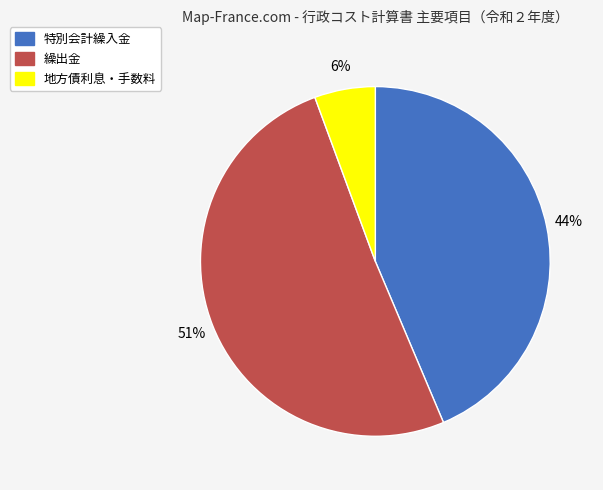

Approximately how many times larger is the value at 地方債利息・手数料 compared to 繰出金?

0.1